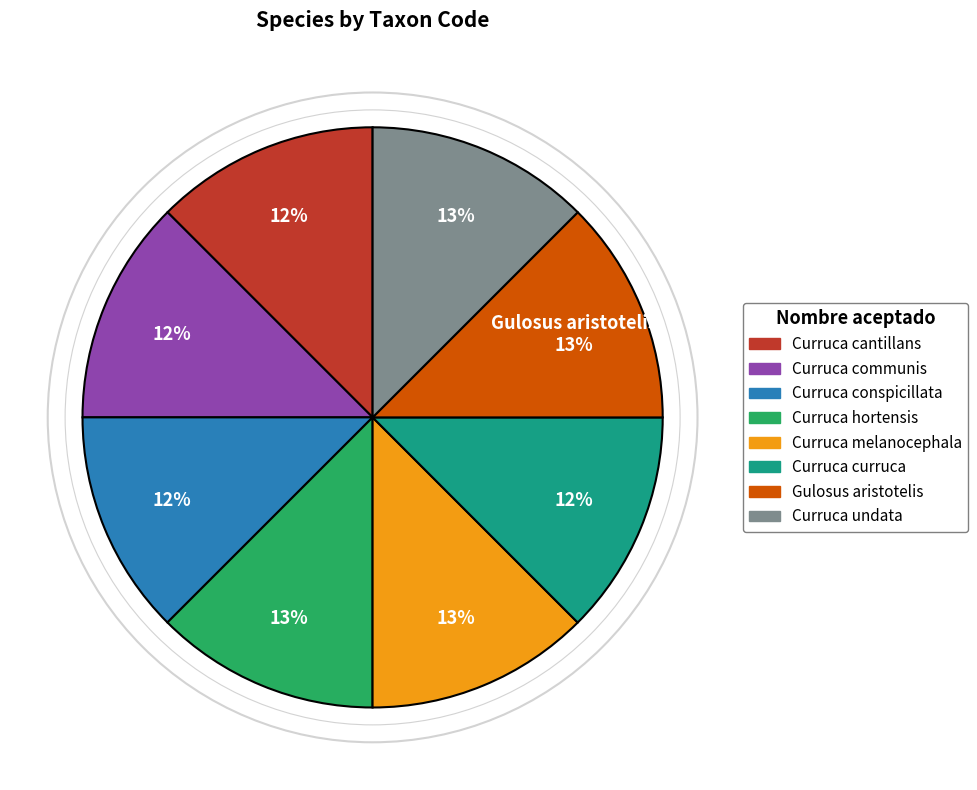

Do Curruca melanocephala and Curruca undata together represent more than half of the pie?

No